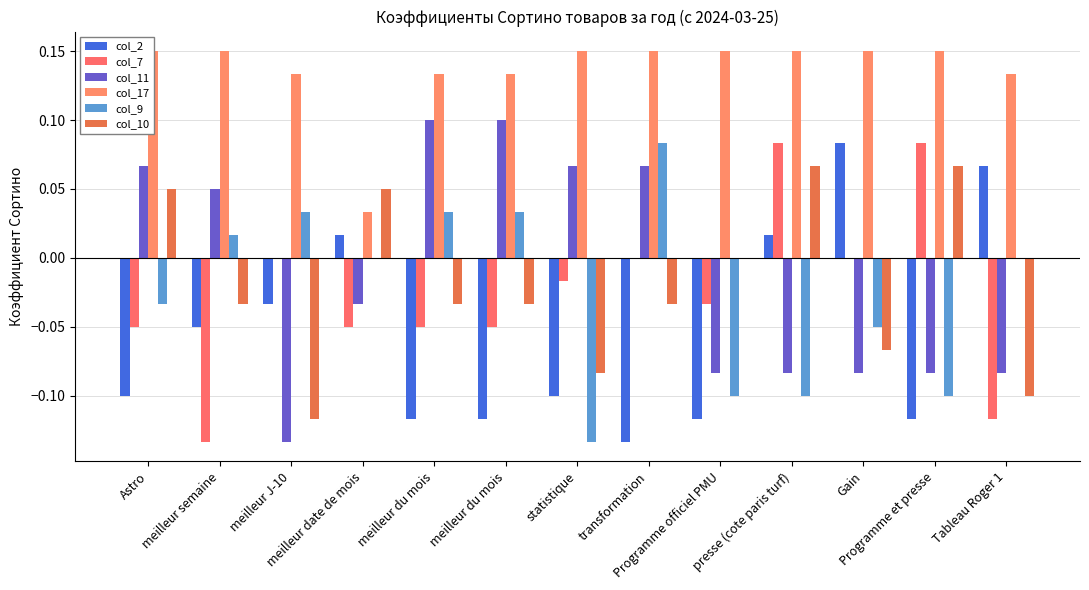

What is the spread (max minus min) of values at meilleur du mois?

0.2